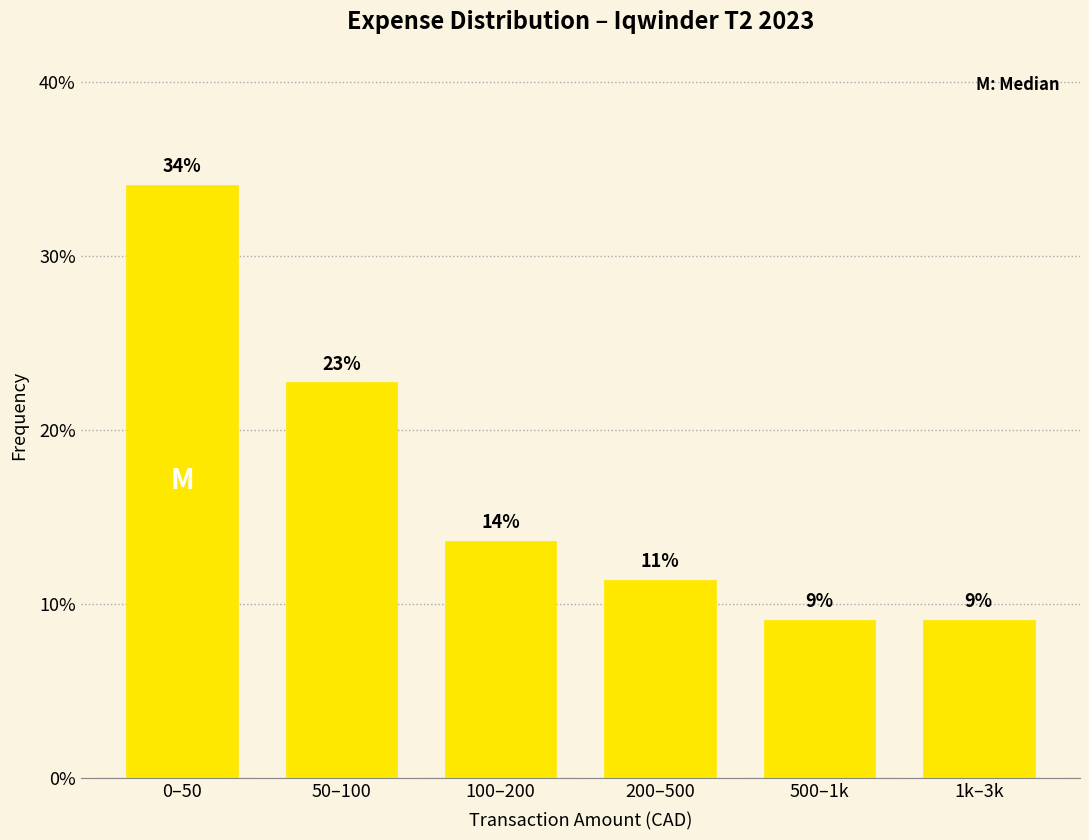

How many bars are there in total?

6